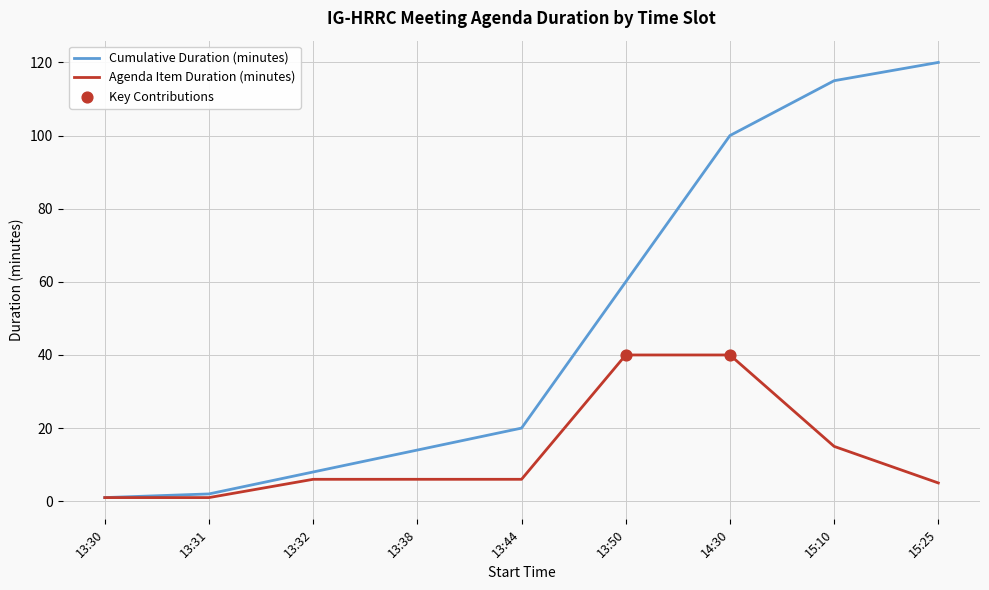

Which series changed the most between 13:50 and 14:30?

Cumulative Duration (minutes)